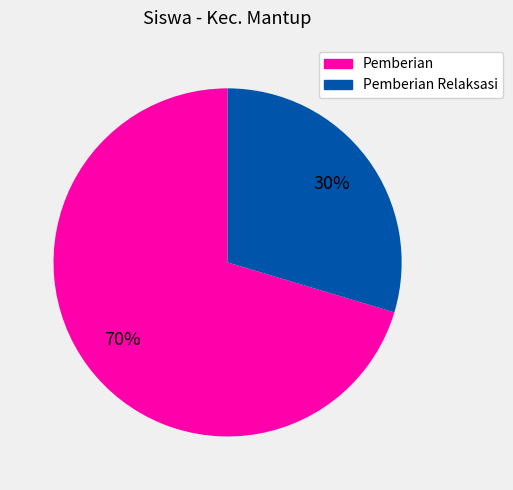

Is there any slice that represents more than half of the pie?

Yes